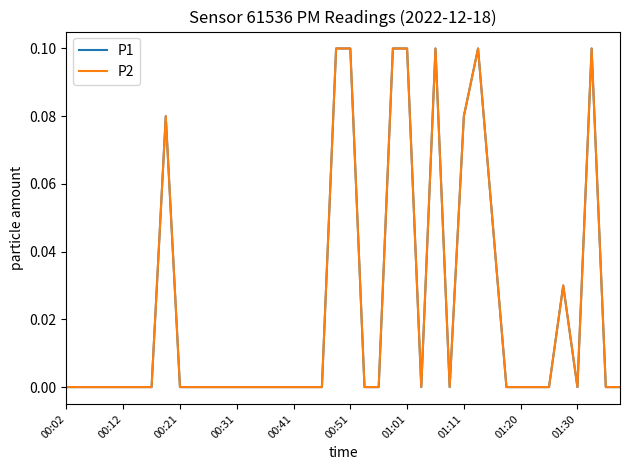

Does the chart have visible grid lines?

No